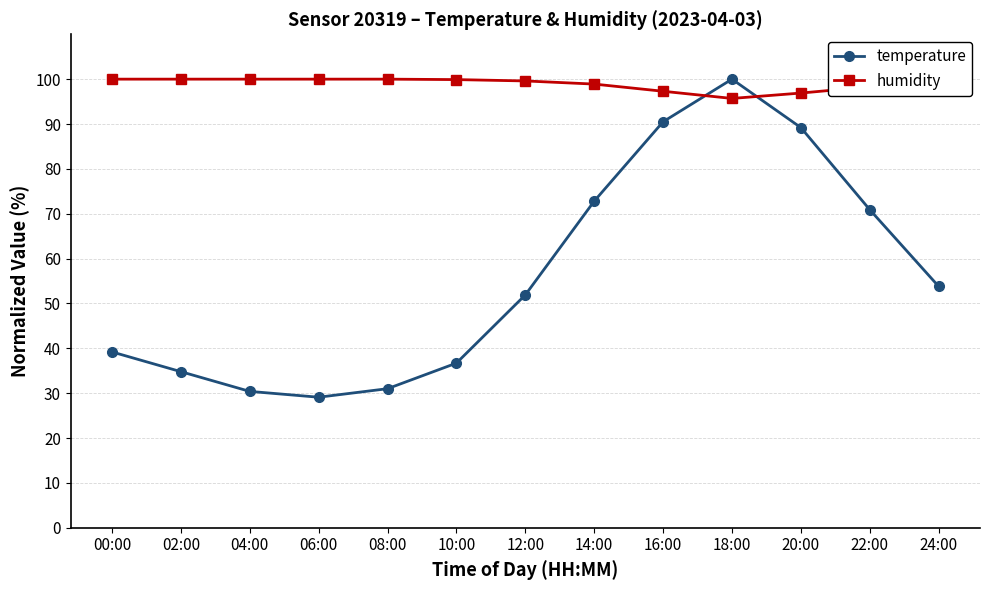

Which series changed the most between 12:00 and 18:00?

temperature